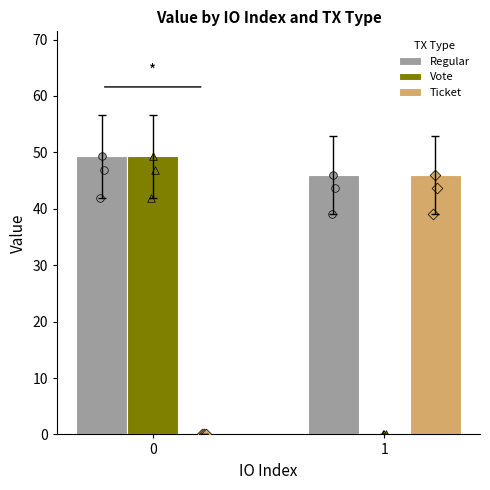

Which series reaches the minimum Y coordinate?

Vote